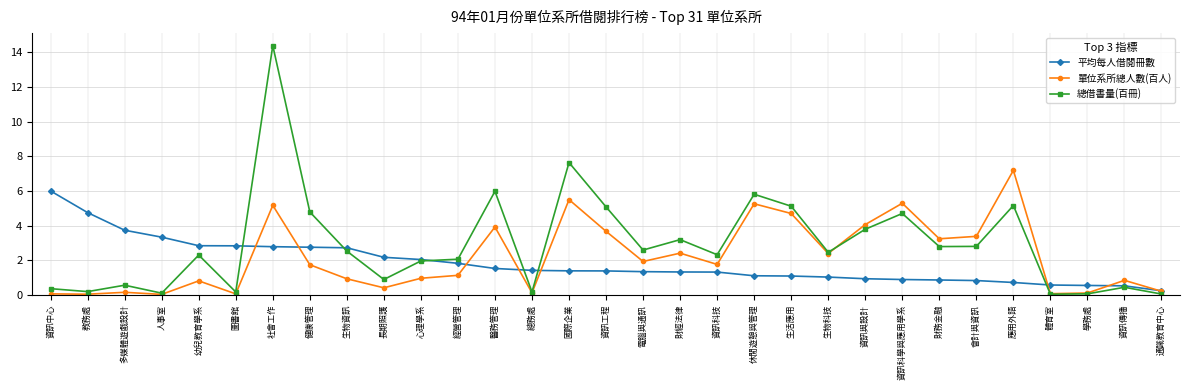

At how many categories does at least one series exceed 12?

1